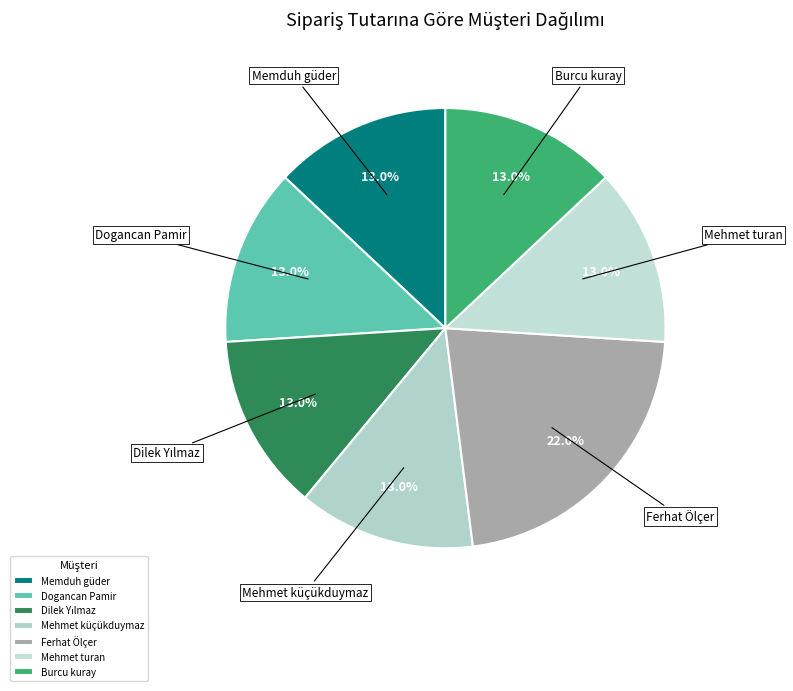

What percentage do Mehmet turan and Dogancan Pamir together represent?

26.0%